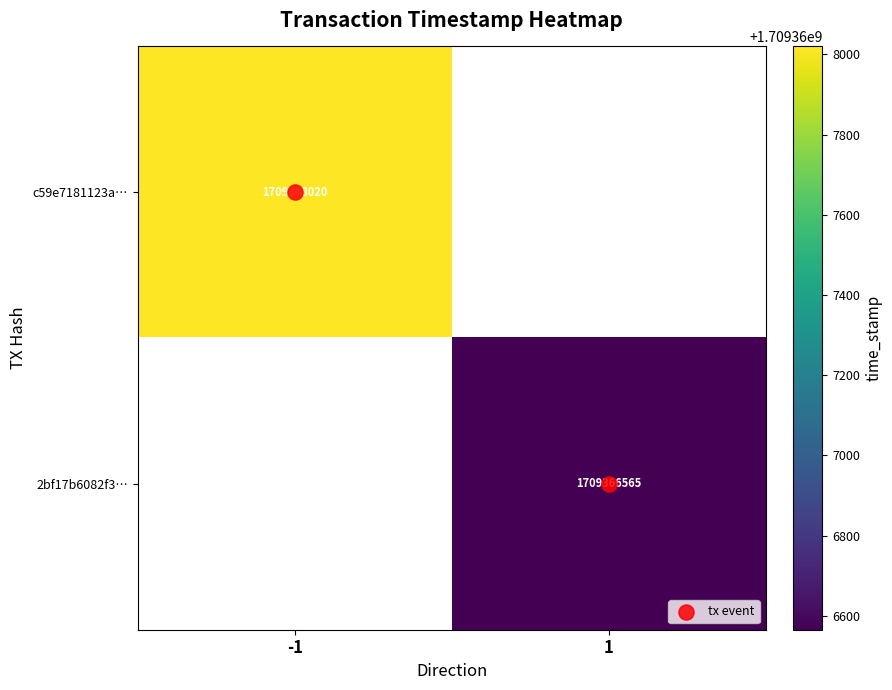

Is the value of 2bf17b6082f3… at 1 greater than the value of tx event at -1?

Yes